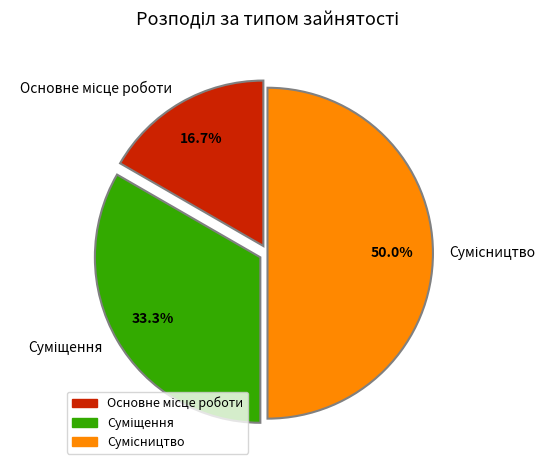

Between Суміщення and Основне місце роботи, which is larger?

Суміщення